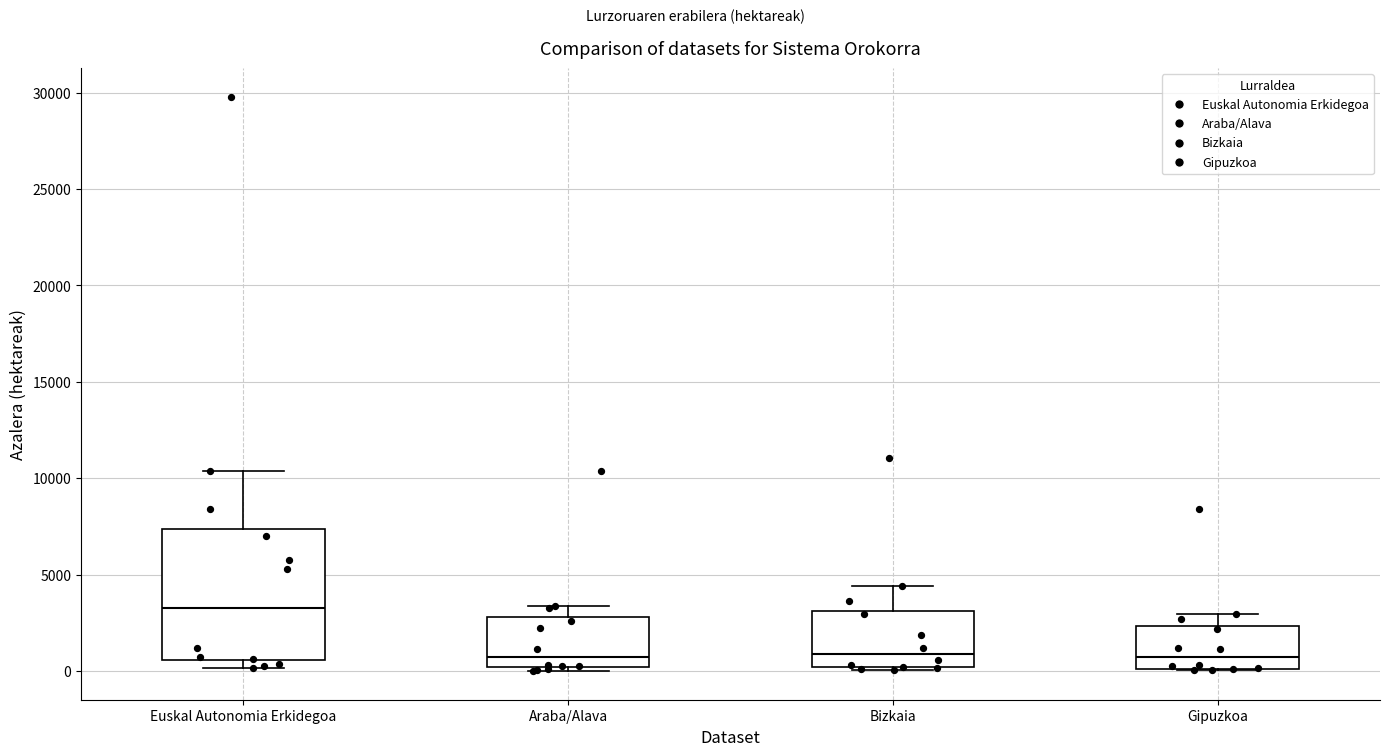

Which box is the tallest, from its lower edge to its upper edge?

Euskal Autonomia Erkidegoa